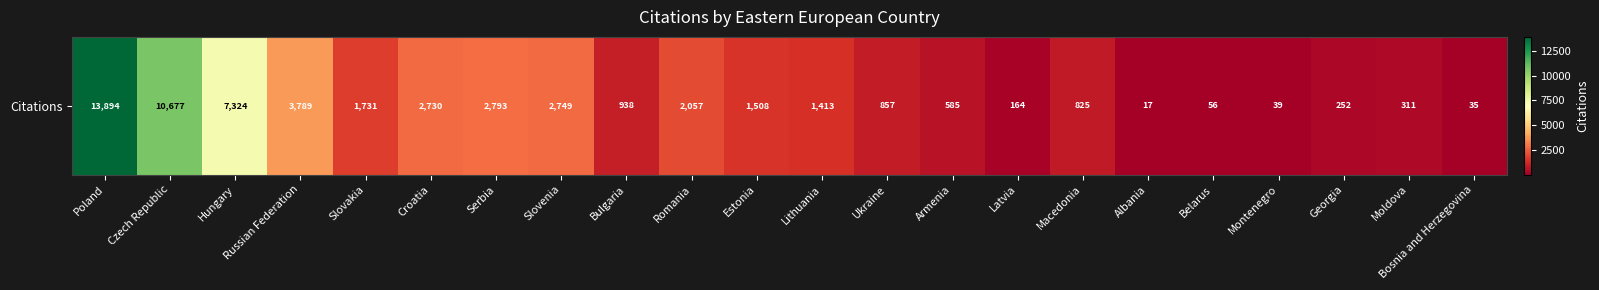

List the labels in order of value, largest first.

Poland, Czech Republic, Hungary, Russian Federation, Serbia, Slovenia, Croatia, Romania, Slovakia, Estonia, Lithuania, Bulgaria, Ukraine, Macedonia, Armenia, Moldova, Georgia, Latvia, Belarus, Montenegro, Bosnia and Herzegovina, Albania